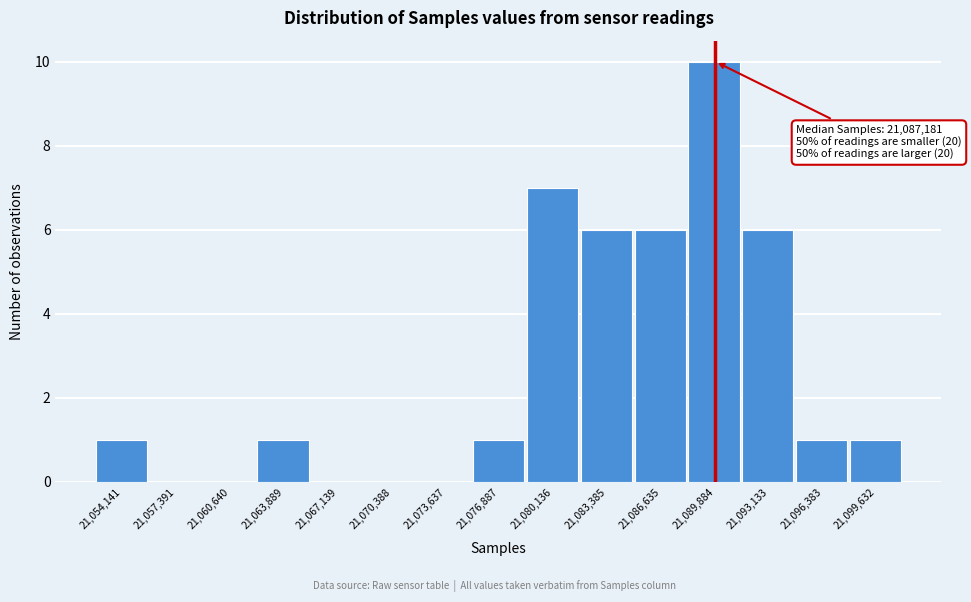

Which range on the x-axis has the tallest bar?

21088500 to 21091500